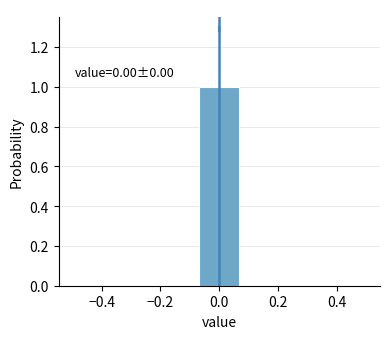

Which range on the x-axis has the tallest bar?

-0.08 to 0.08